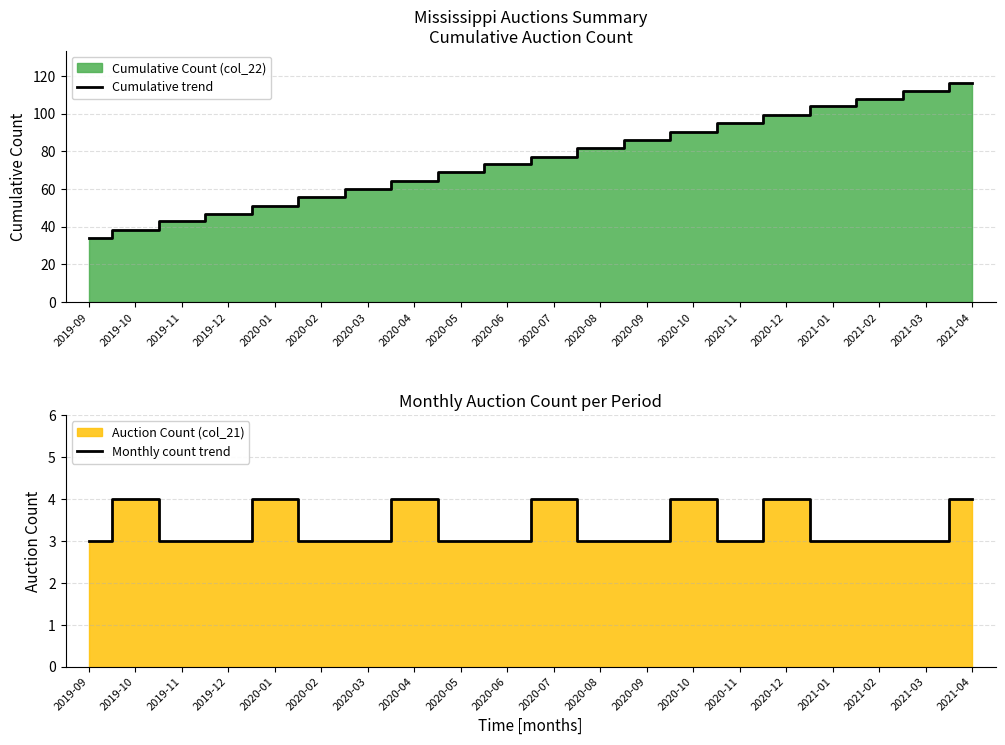

How many lines are shown in the chart?

2